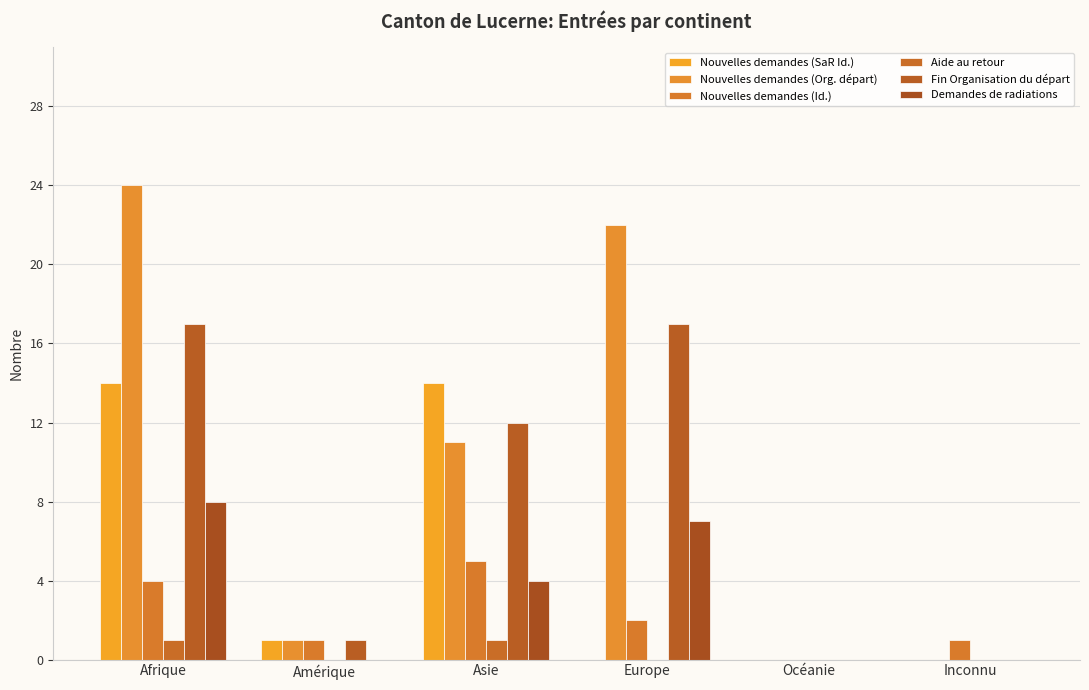

At which category does the chart reach its minimum across all series?

Europe